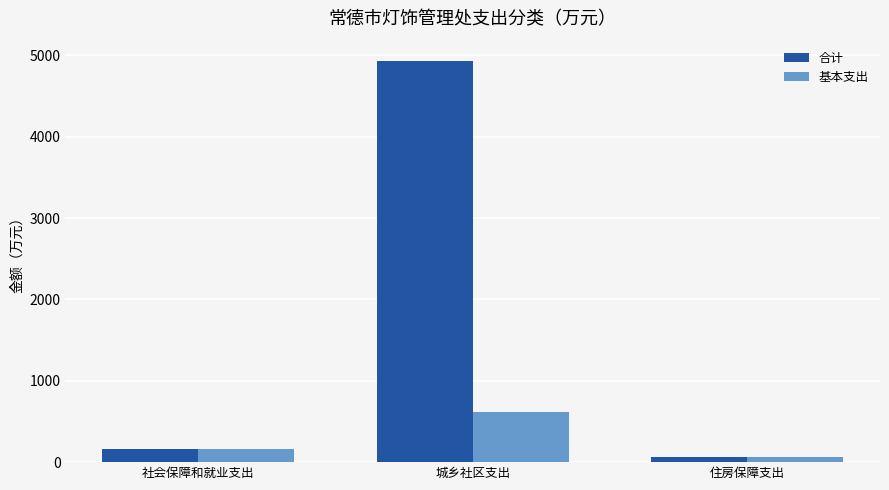

What is the total value across all series at 社会保障和就业支出?

324.2